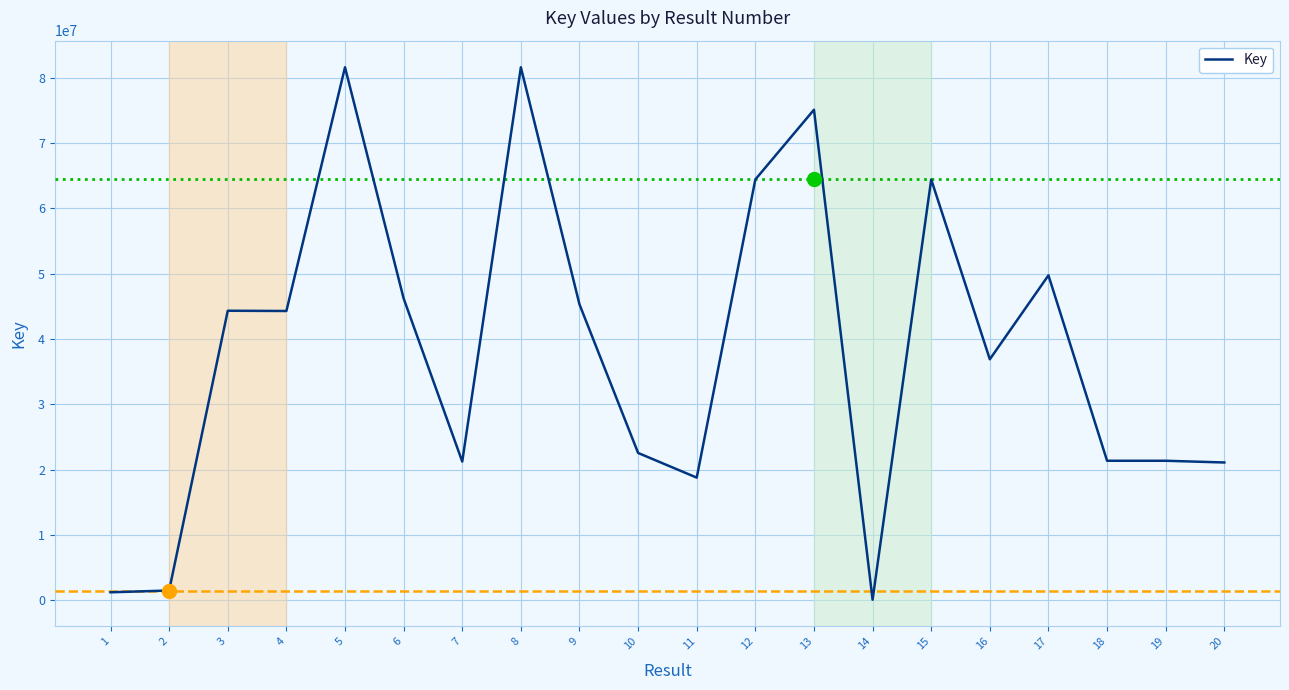

The value at 17 is 75277292. True or false?

False